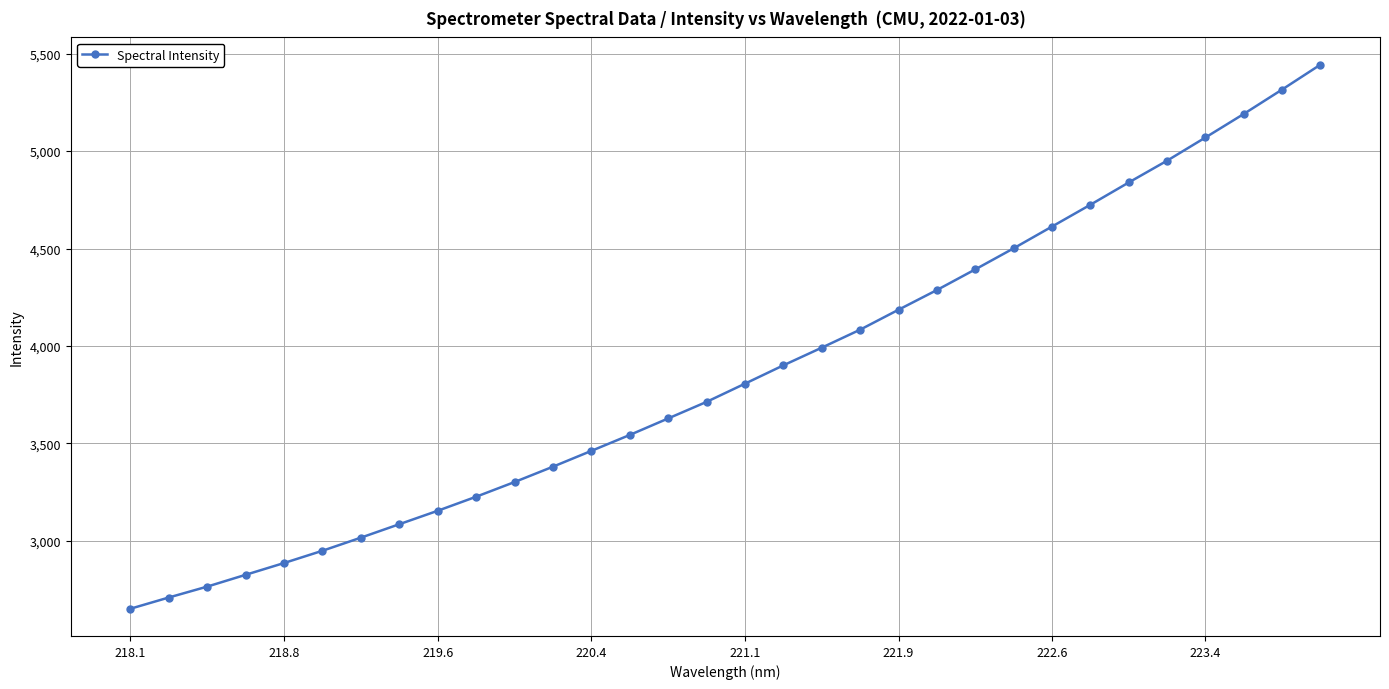

What is the difference between the second highest and second lowest values?

2606.8